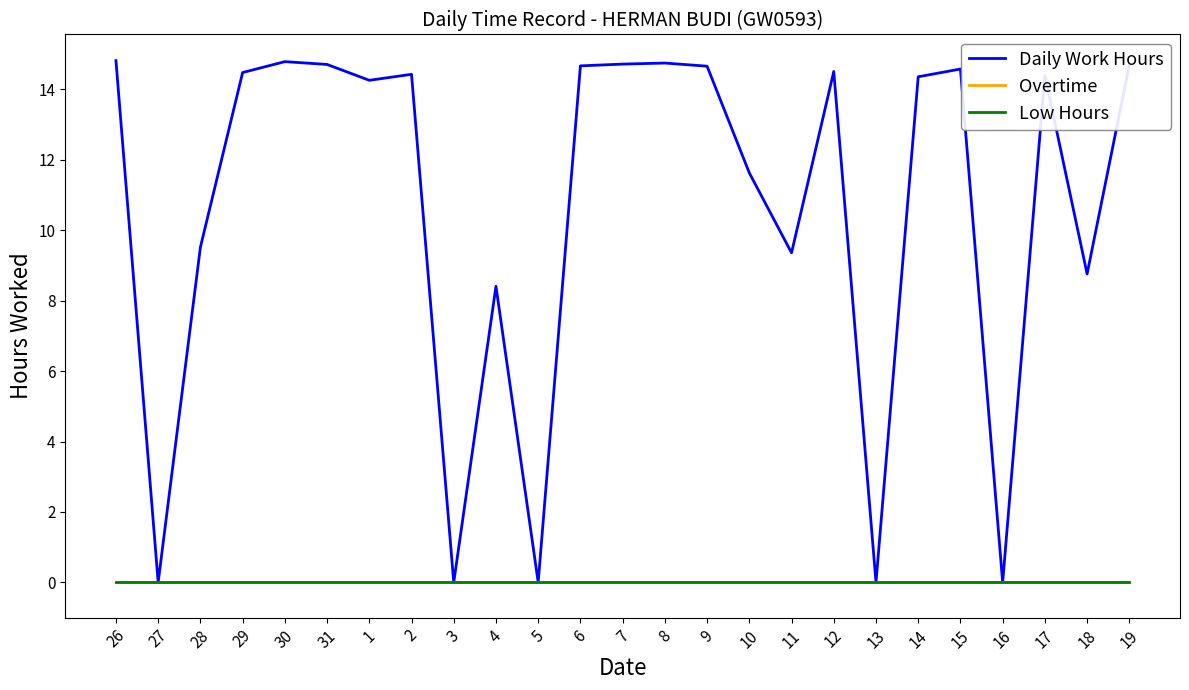

Is this an area chart (filled region under the line)?

No